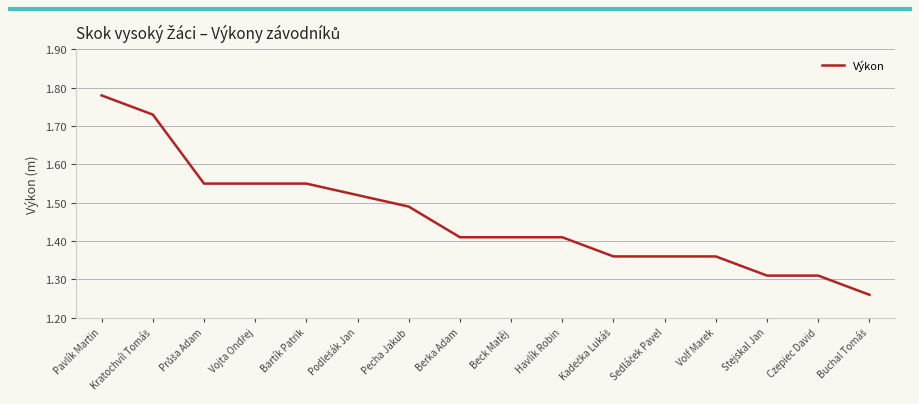

The chart shows a value of 2.3 at Berka Adam. True or false?

False